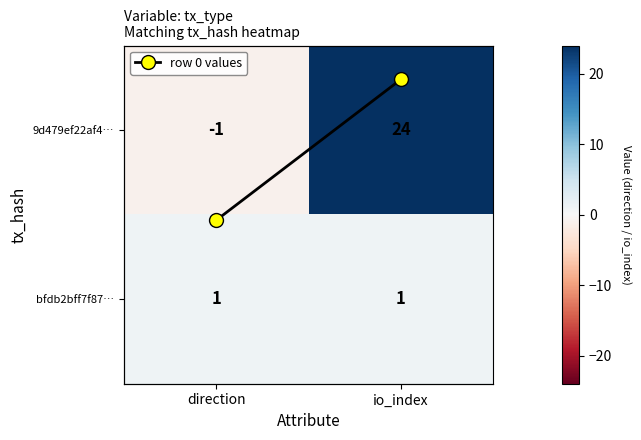

What is the spread (max minus min) of values at io_index?

23